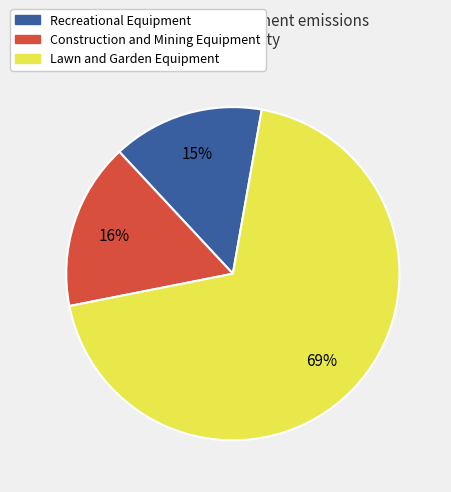

Combined, do Recreational Equipment and Construction and Mining Equipment account for over 50%?

No